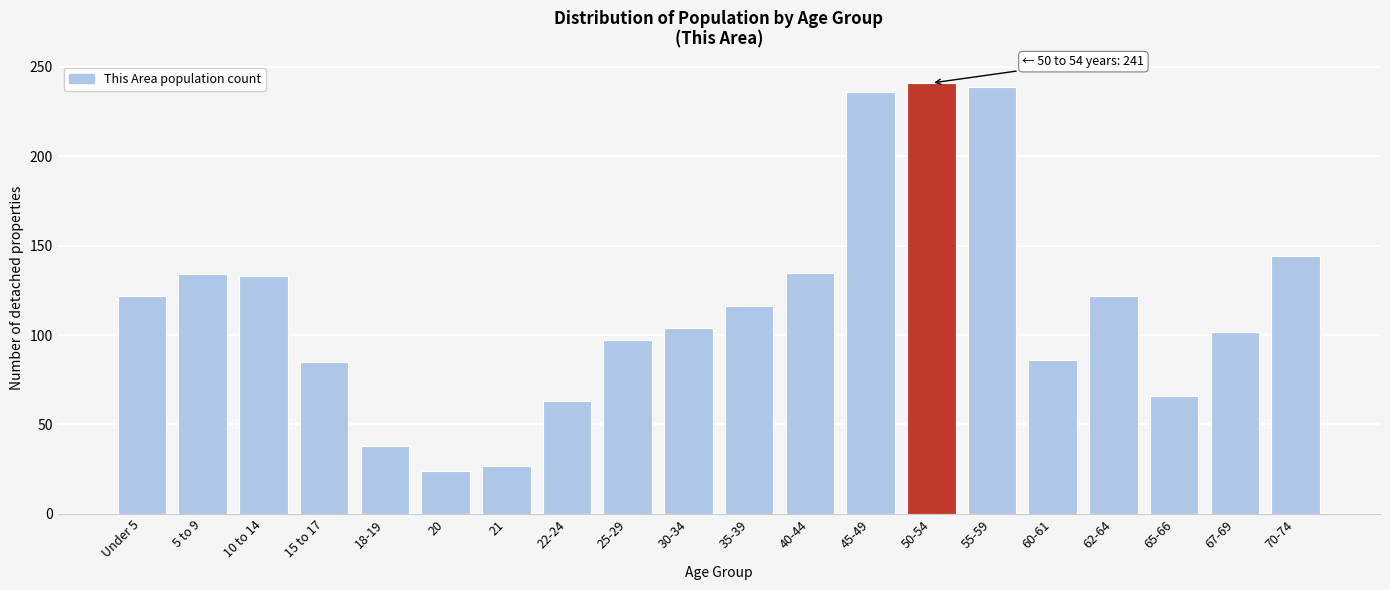

The value at 50-54 is 342. True or false?

False